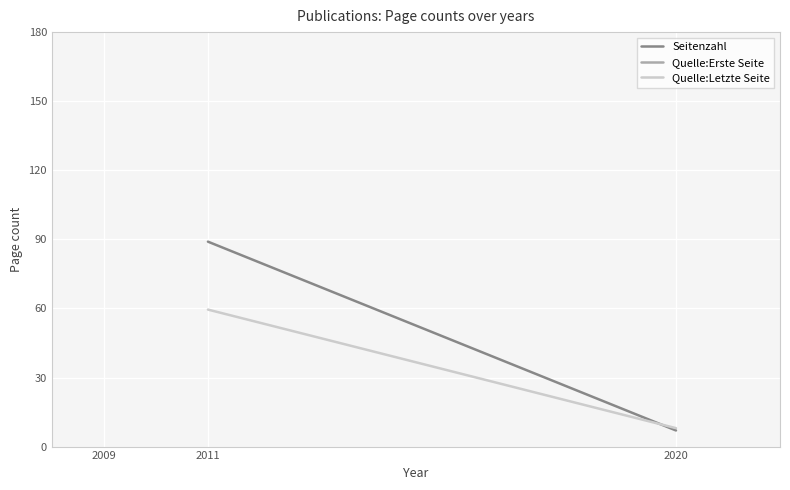

How many categories are shown in the chart?

2